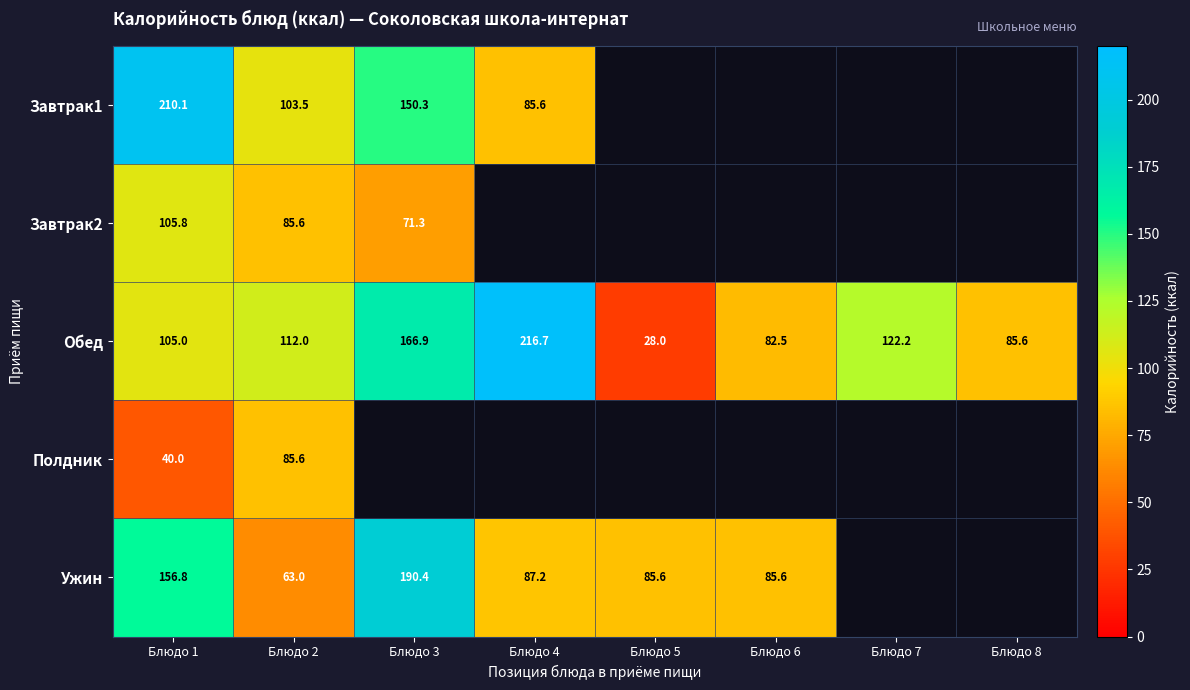

What is the approximate value of Обед at Блюдо 1?

105.0